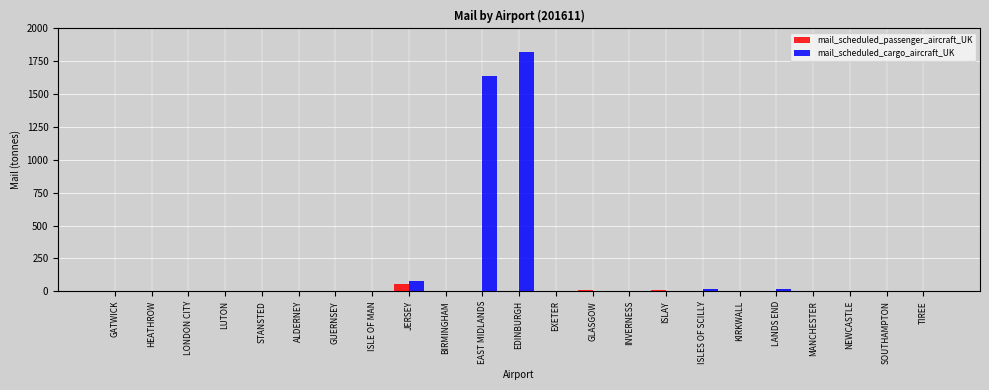

What is the highest value of the mail_scheduled_passenger_aircraft_UK series?

56.1